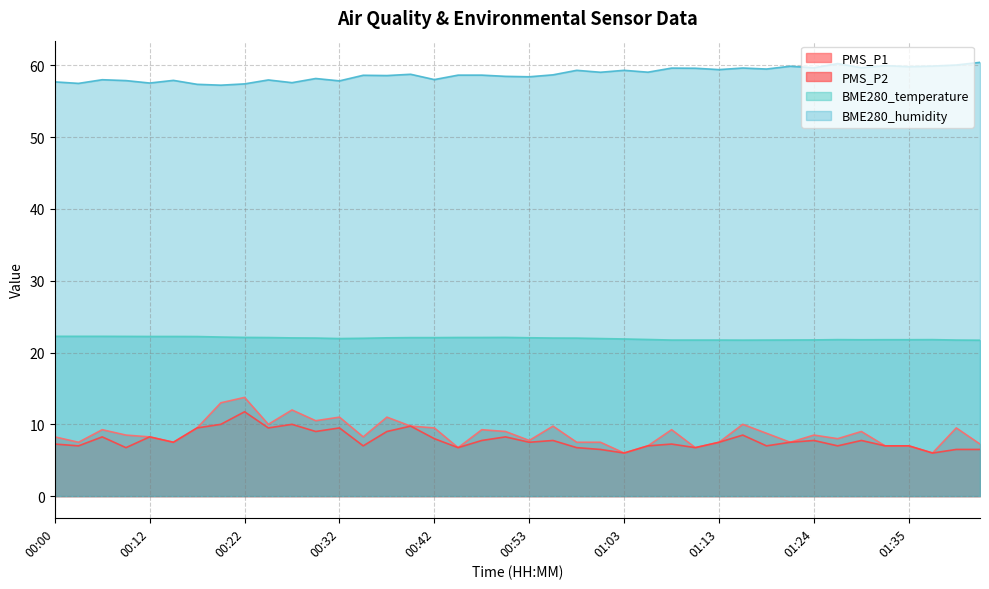

List the series in order of their peak value, highest first.

BME280_humidity, BME280_temperature, PMS_P1, PMS_P2